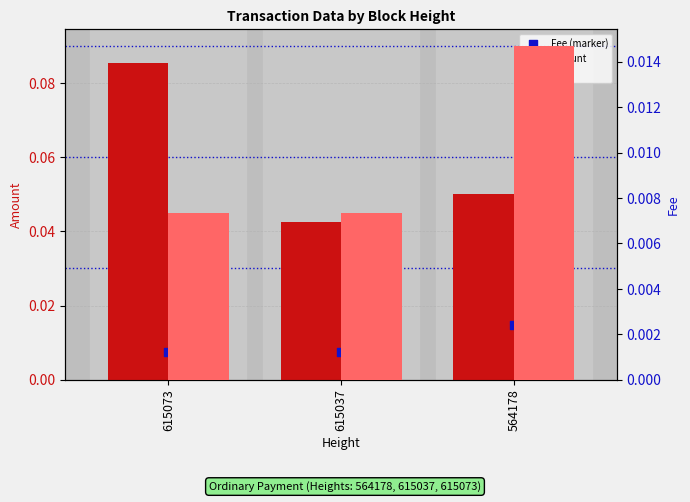

Which series contains the lowest Y value?

Fee (marker)